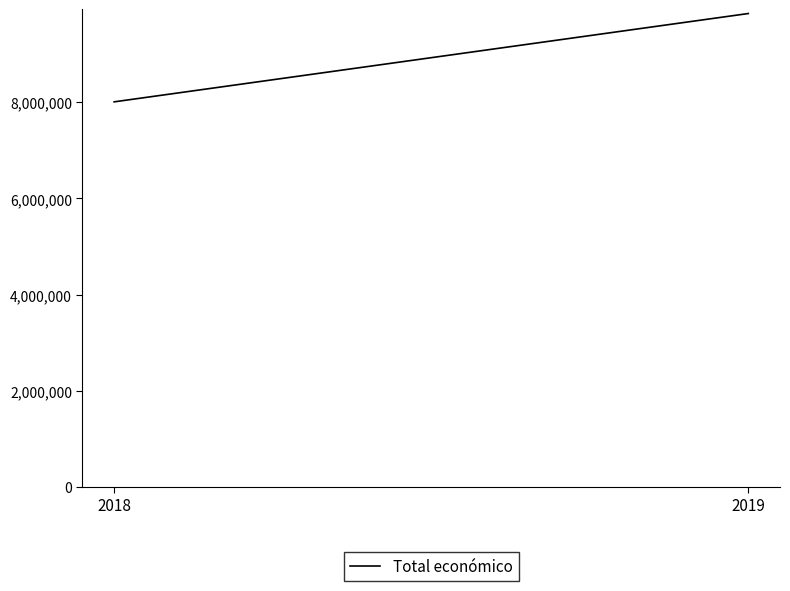

What is the average value?

8929095